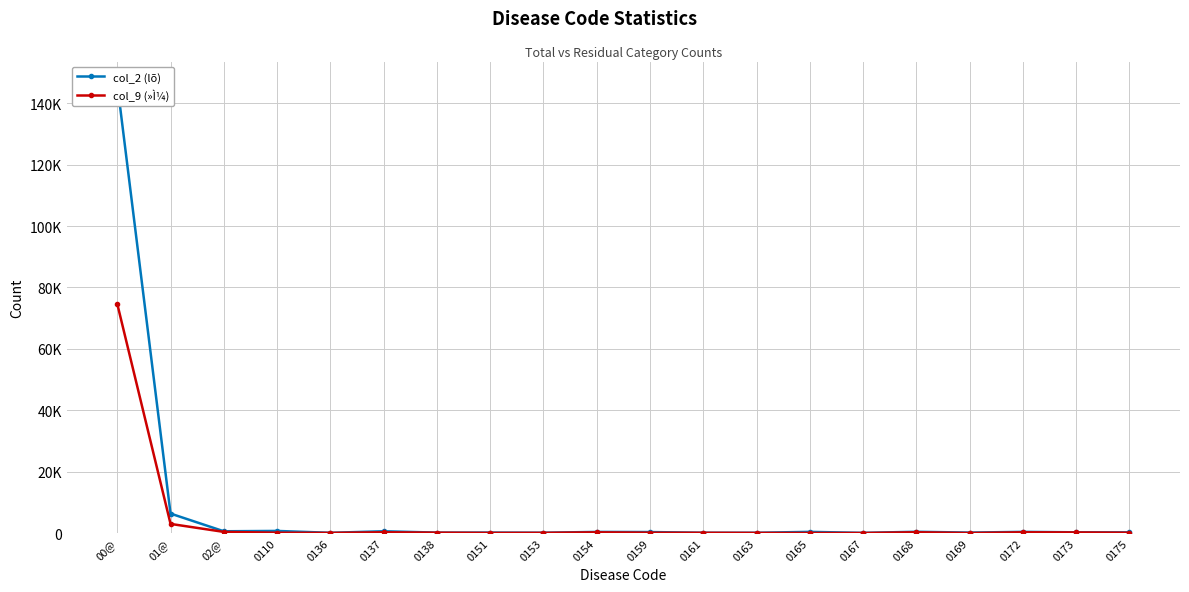

Reading left to right, what are all the values shown in this chart?

col_2 (lõ): 146261	6331	567	675	66	569	131	144	92	356	313	88	81	374	49	402	139	373	225	207
col_9 (»Ì¼): 74631	2965	364	97	41	237	112	37	54	224	100	72	36	21	2	246	4	233	184	95